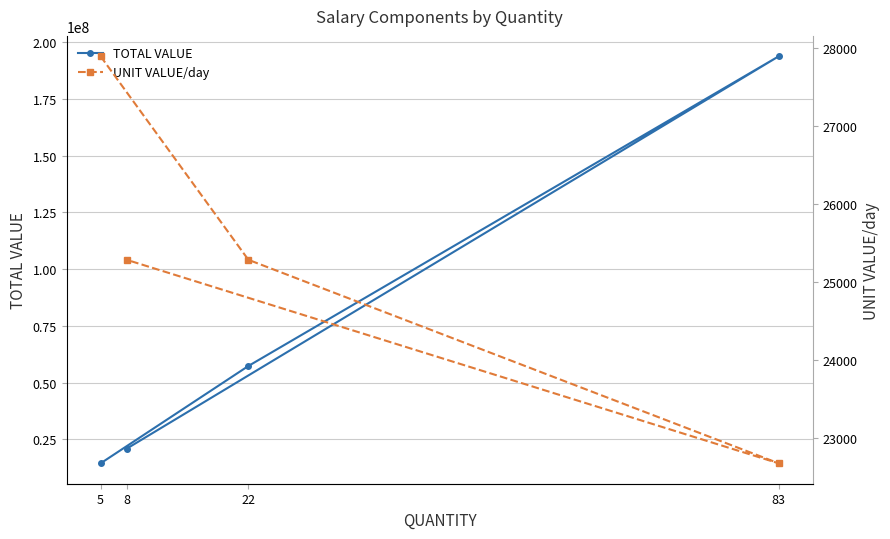

Reading left to right, transcribe all the data shown in this chart.

TOTAL VALUE: 14366440	57293544	193822928	20834016
UNIT VALUE/day: 27896	25284	22672	25284